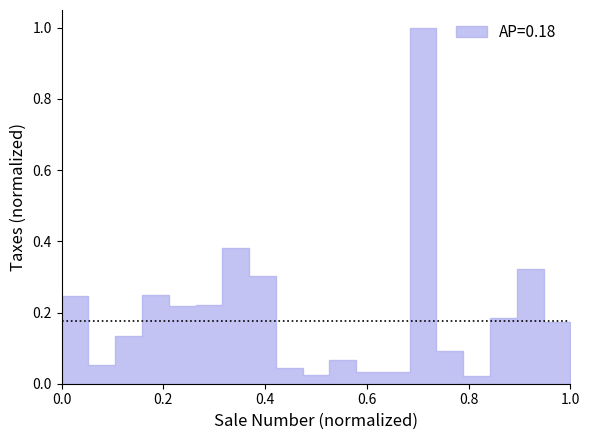

How many lines are shown in the chart?

1